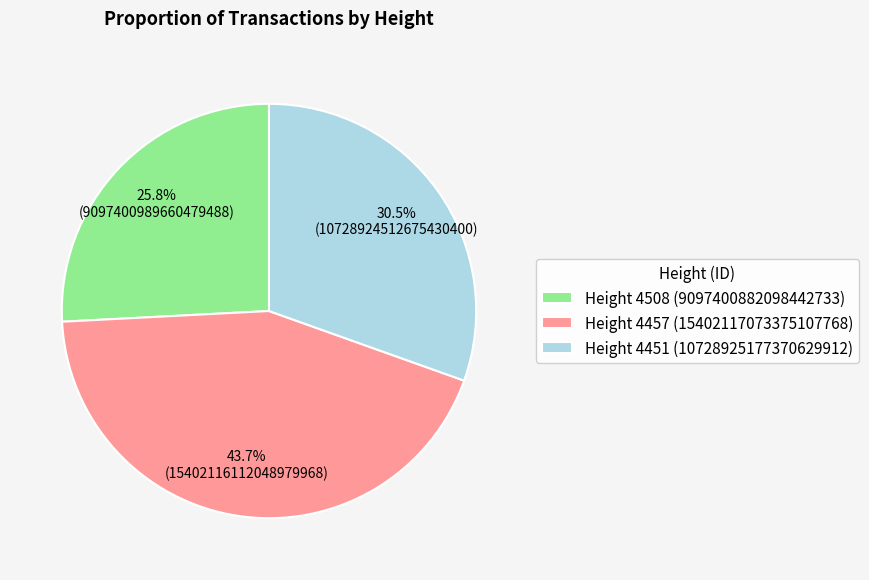

To the nearest percent, what is the difference between the Height 4508 and Height 4451 slice percentages?

5%